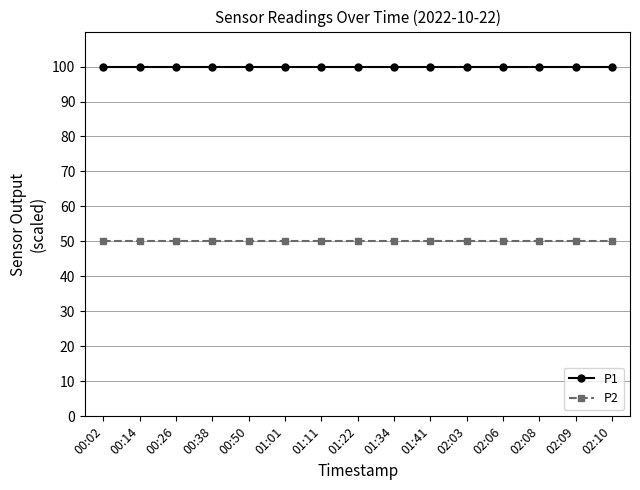

What is the label of the 3rd point from the left?

00:26